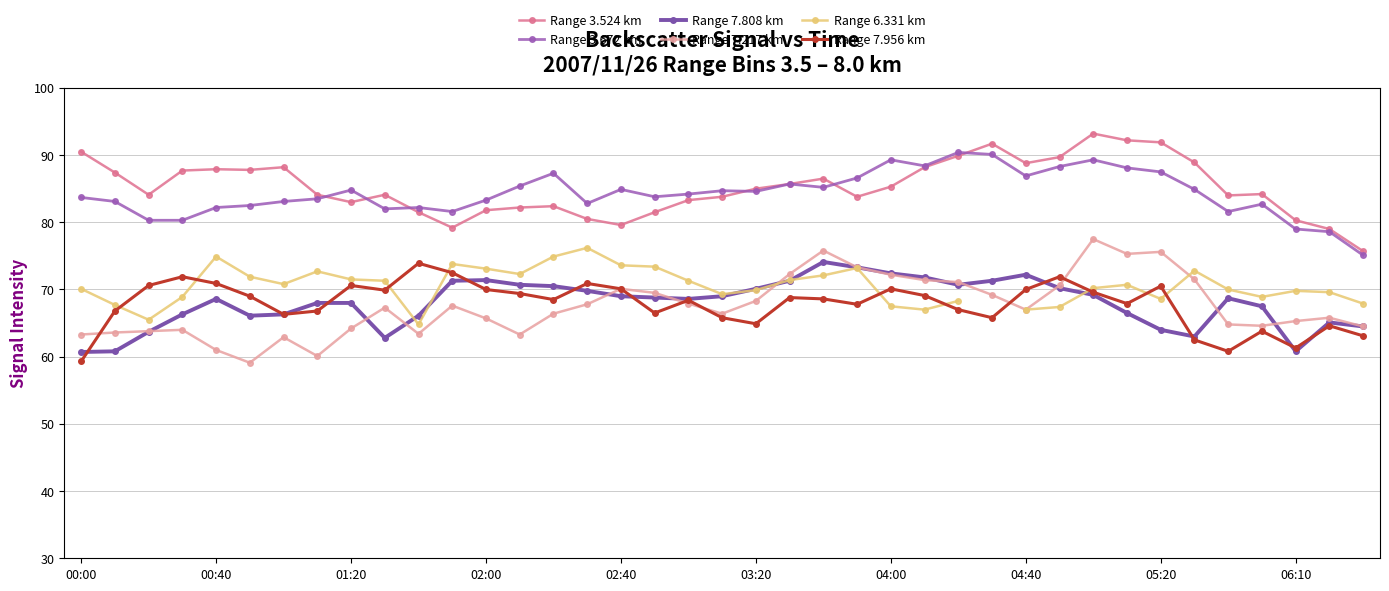

Rank the series by their maximum value, from highest to lowest.

Range 3.524 km, Range 3.672 km, Range 7.217 km, Range 6.331 km, Range 7.808 km, Range 7.956 km